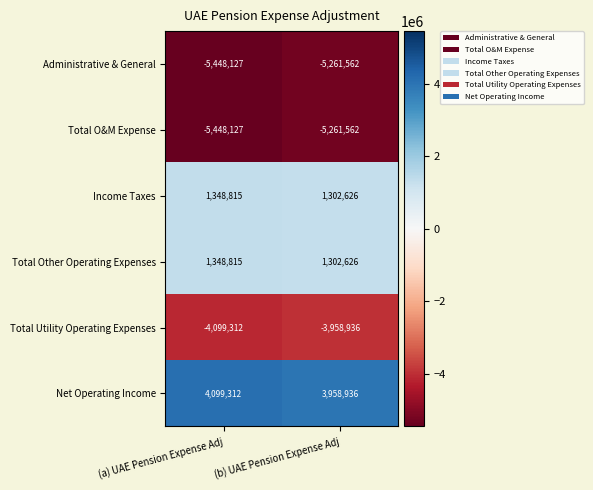

Which category has the lowest value across all series?

(a) UAE Pension Expense Adj